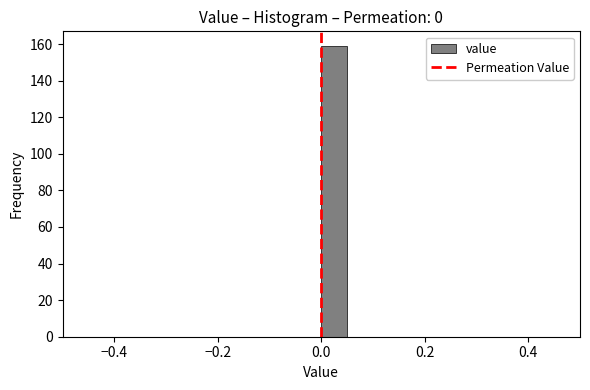

Around what value on the x-axis is the tallest bar? Give the approximate position of its centre, as read against the axis.

0.02